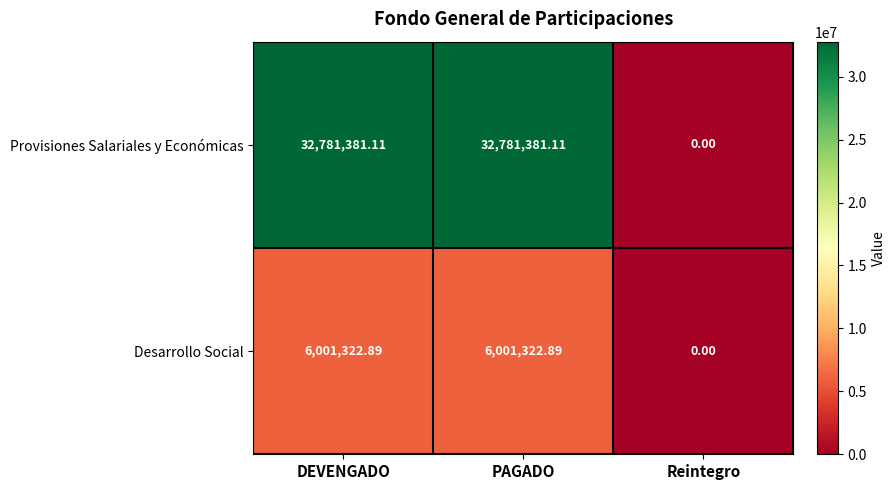

Which series has the largest total across all categories?

Provisiones Salariales y Económicas